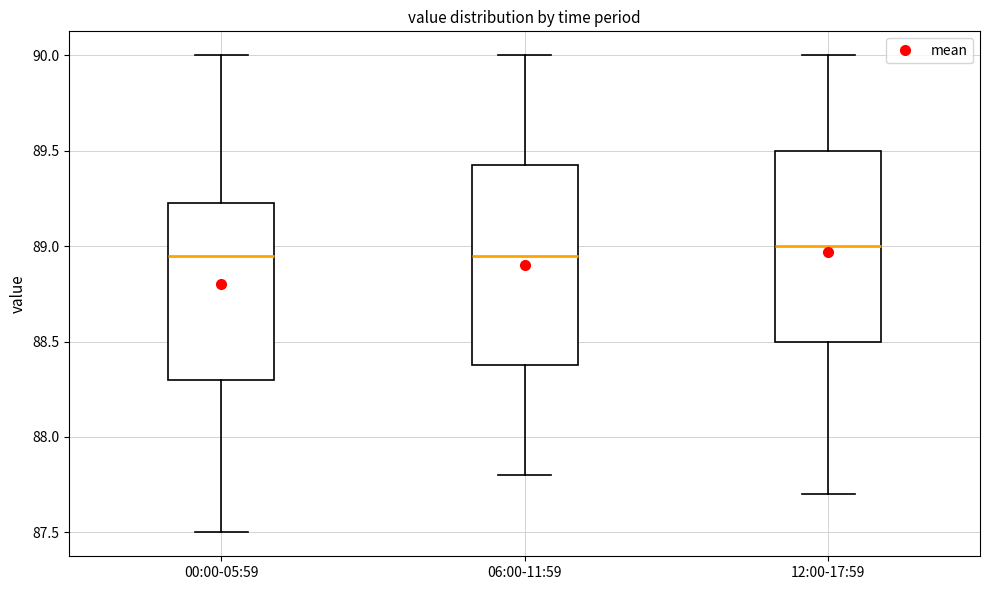

Which box is the tallest, from its lower edge to its upper edge?

06:00-11:59